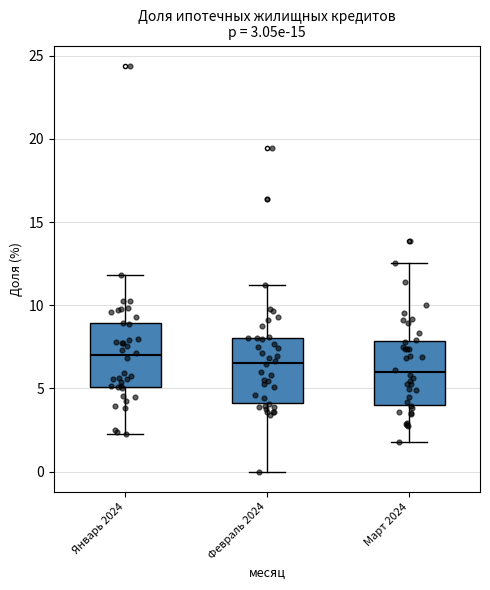

Which box has the lowest median line?

Март 2024